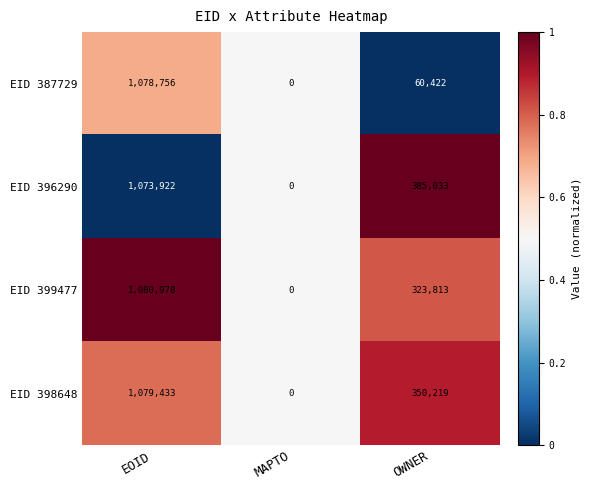

Which label corresponds to the largest value in the chart?

EOID